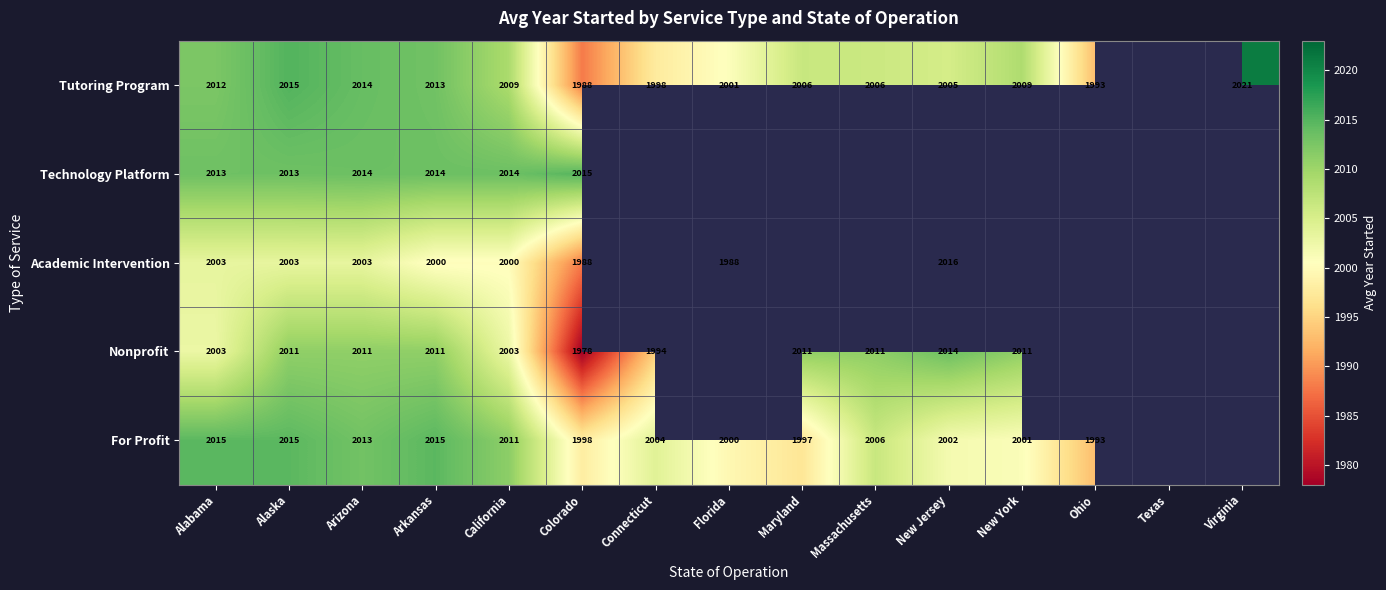

Rank the series at Arkansas from lowest to highest value.

Academic Intervention, Nonprofit, Tutoring Program, Technology Platform, For Profit